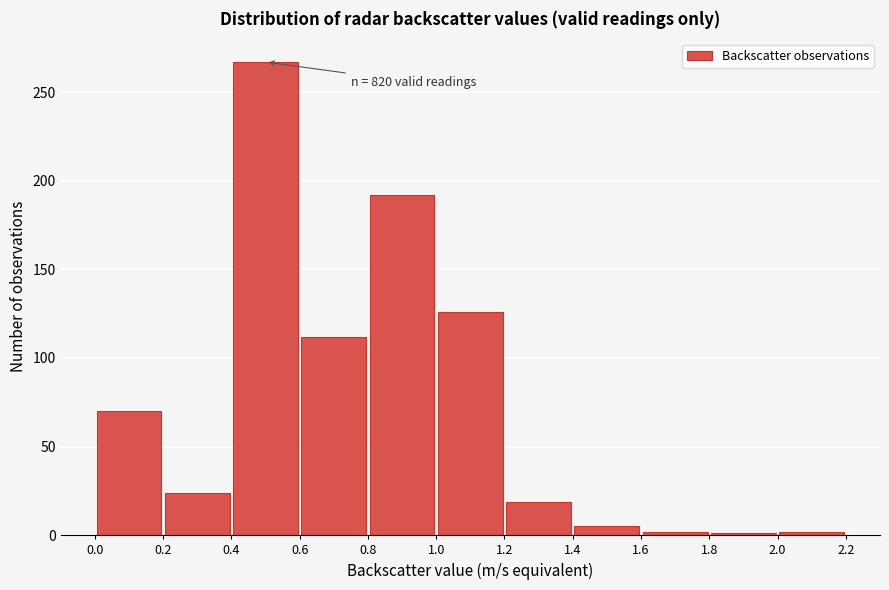

Which range on the x-axis has the tallest bar?

0.4 to 0.6